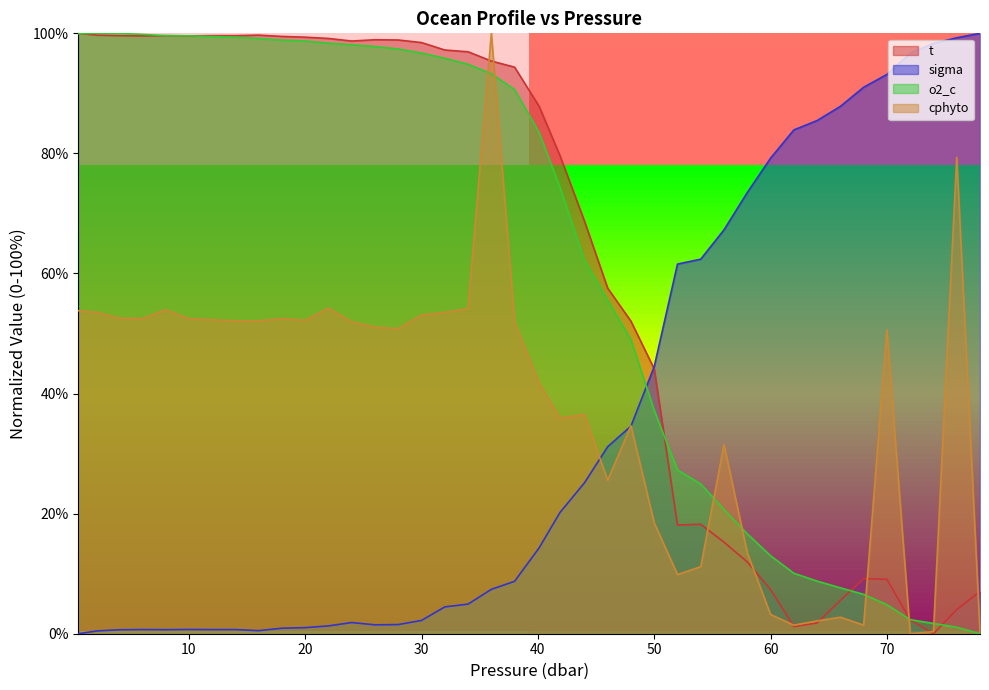

What is the greatest value displayed?

100.0